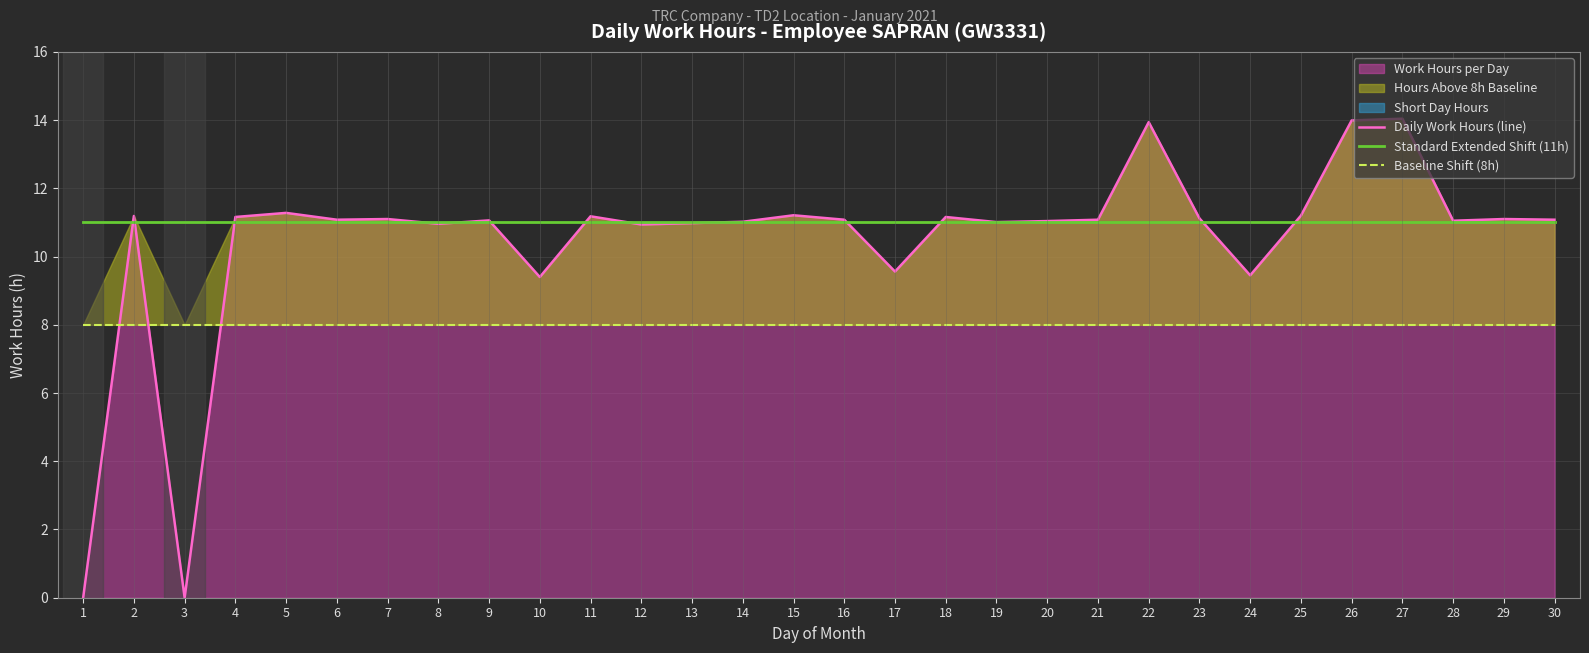

The Standard Extended Shift (11h) series shows 11.0 at 28. True or false?

True